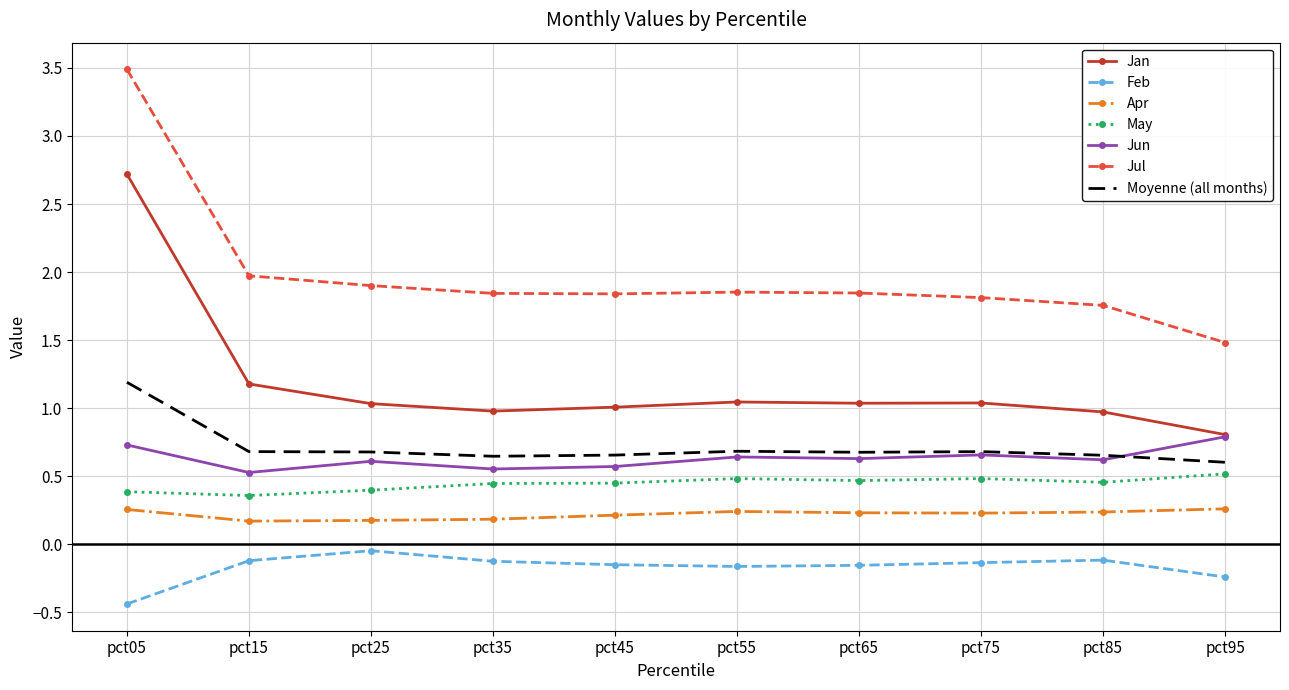

What is the greatest value displayed?

3.5